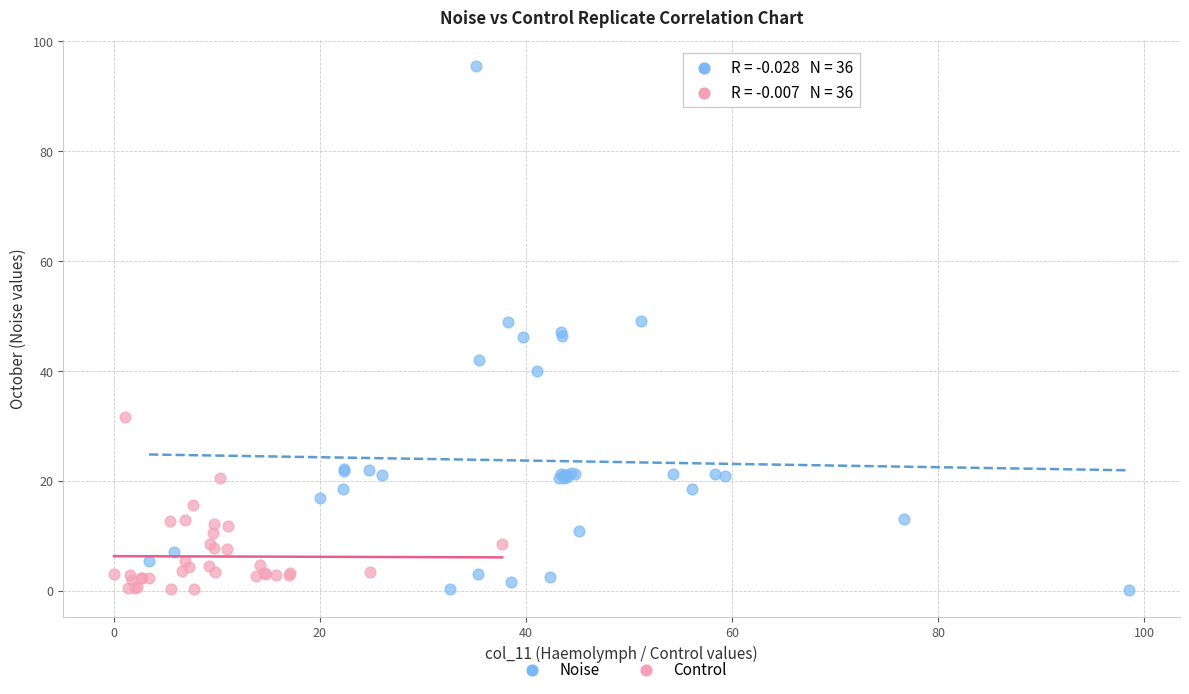

Which series has the largest Y range (max minus min)?

Noise